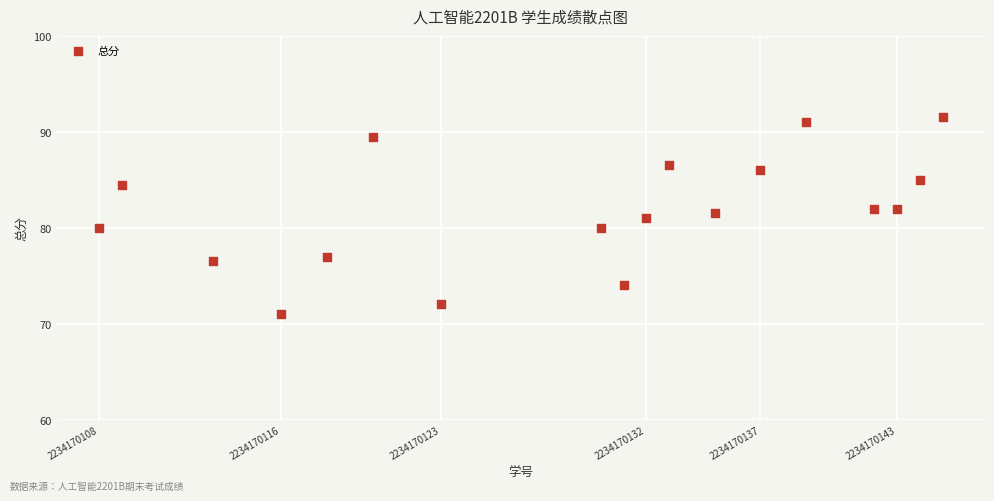

What is the range of Y values (max minus min)?

20.5